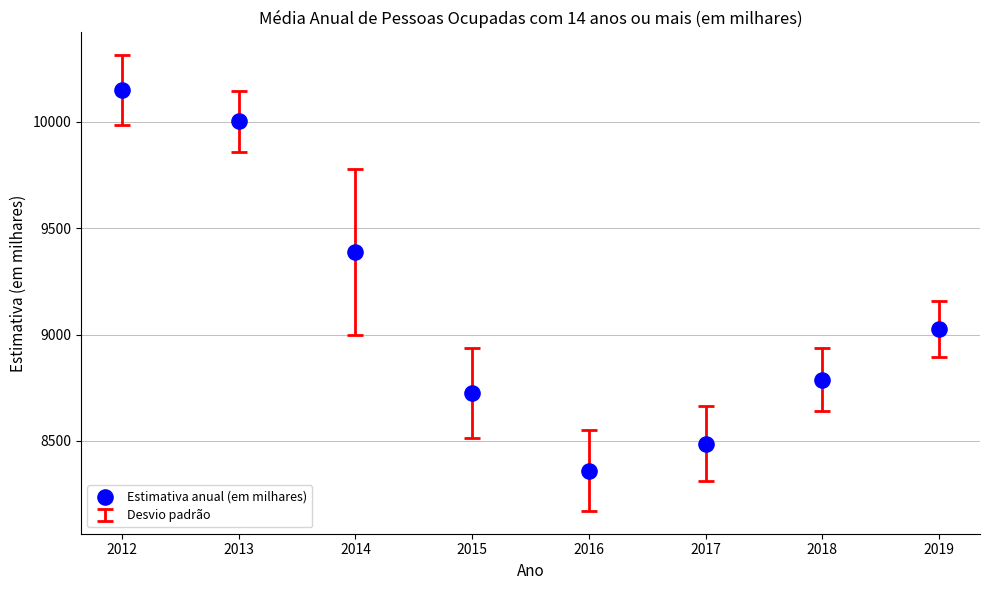

What is the average Y value?

9116.0